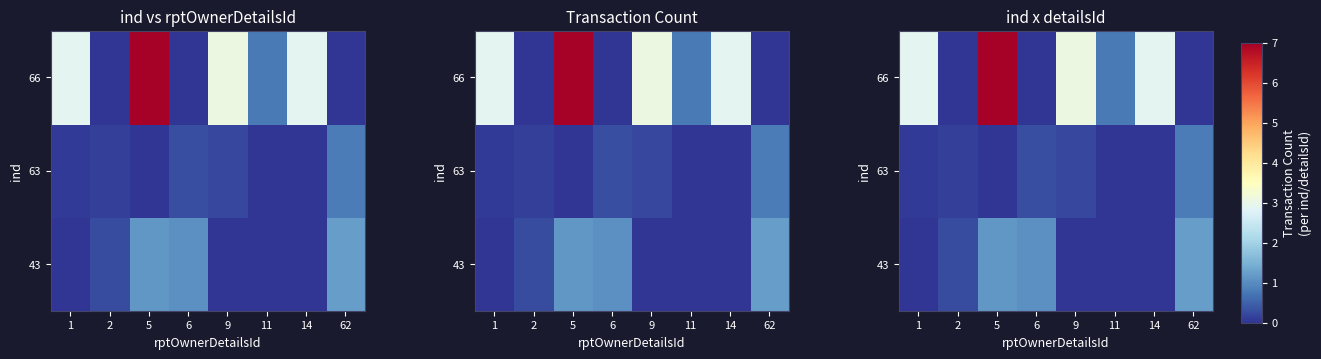

Which has a higher value, 62 or 14?

62